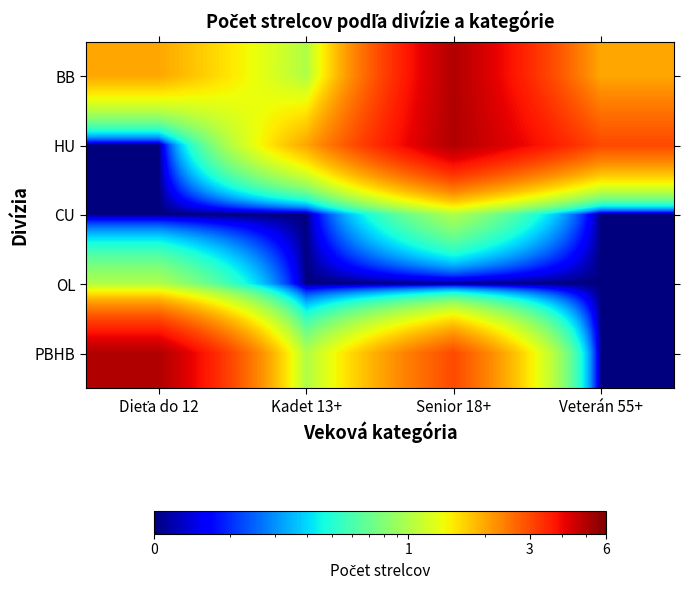

At Kadet 13+, list the series in order from smallest to largest.

CU, OL, BB, PBHB, HU